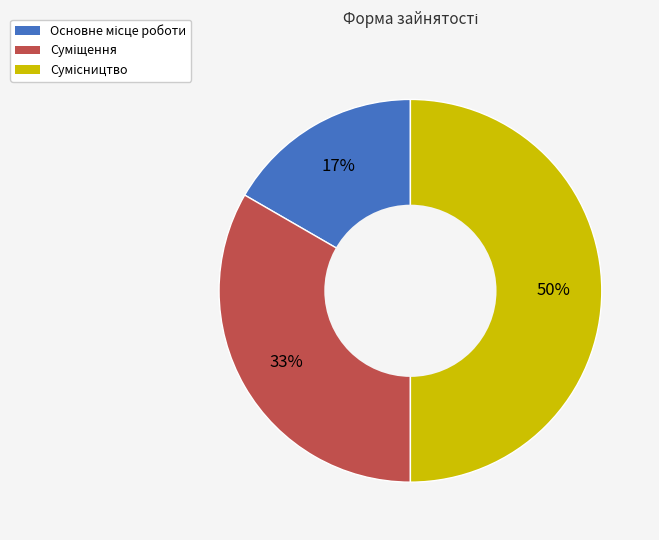

To the nearest percent, what is the difference between the largest and smallest slice percentages?

33%